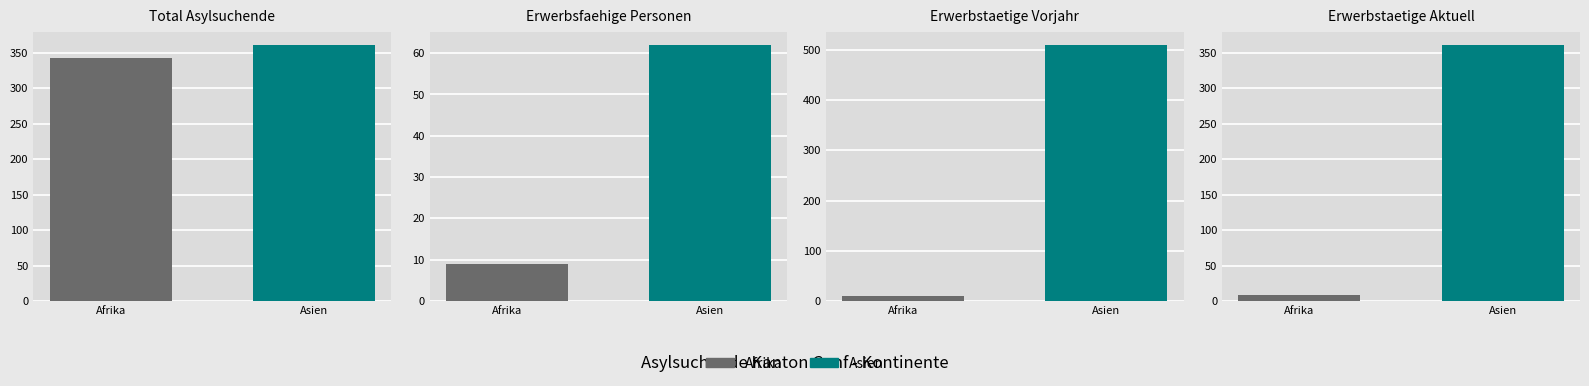

The value of Erwerbstaetige Personen at Afrika is 9. True or false?

True